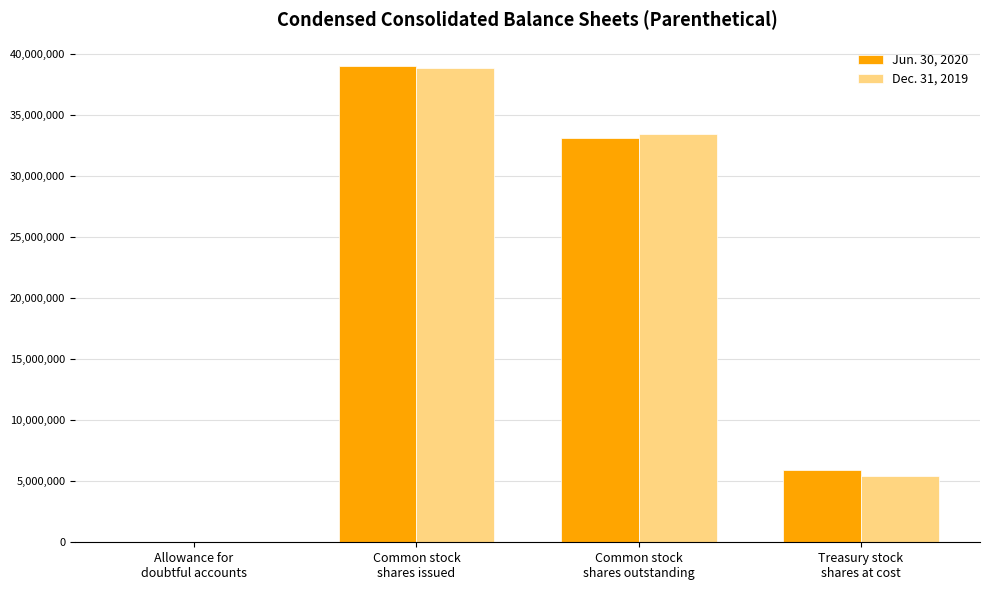

Count the Jun. 30, 2020 values in the range 5919205 to 39021348.

3